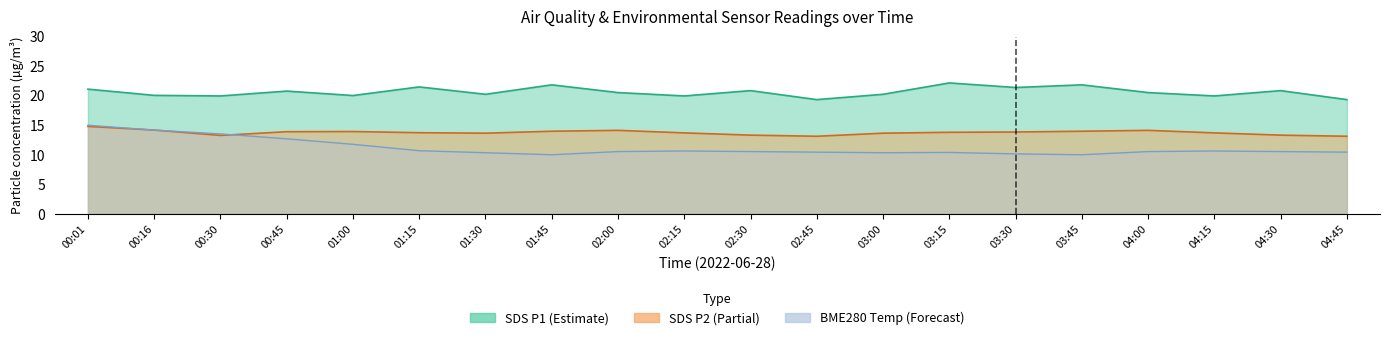

Which category has the highest value in the SDS_P1 series?

03:15